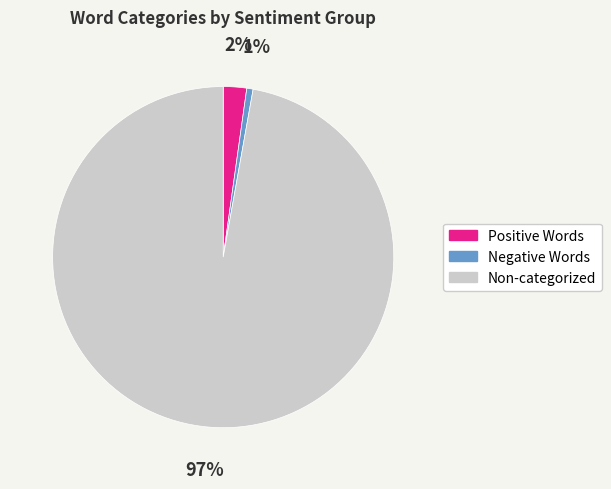

The Negative Words slice represents 1% of the pie. True or false?

True